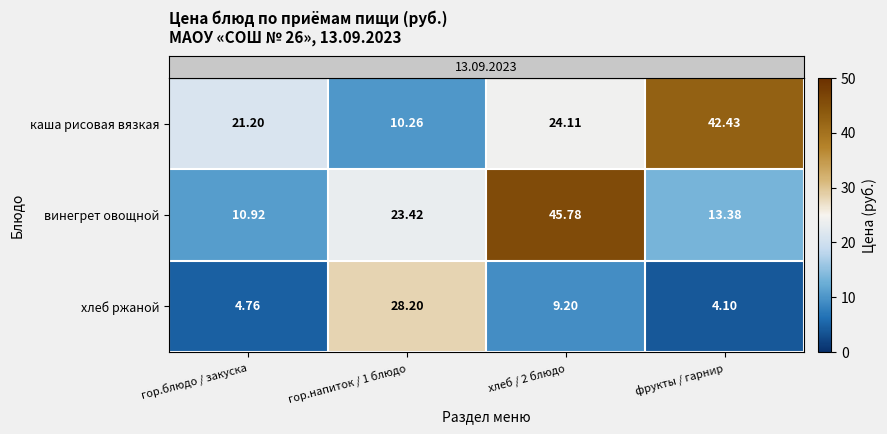

List the series in order of their peak value, lowest first.

хлеб ржаной, каша рисовая вязкая, винегрет овощной